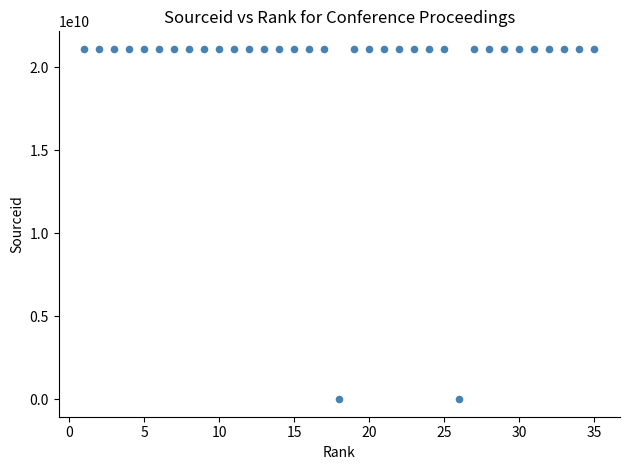

What is the range of Y values (max minus min)?

21100724656